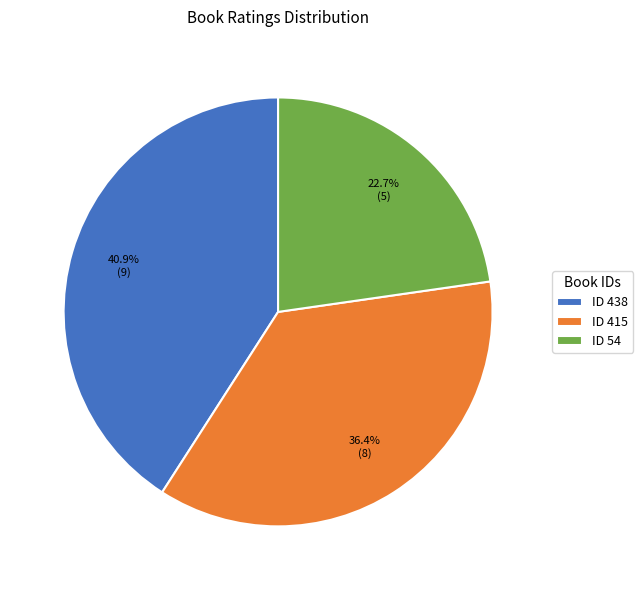

To the nearest percent, what is the average slice percentage?

33%